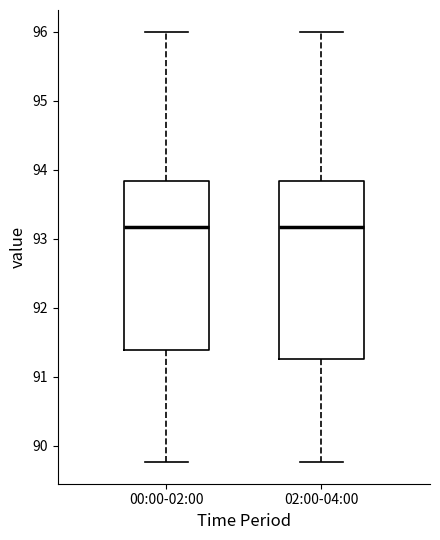

Comparing the boxes themselves (not the whiskers), which one is the tallest?

02:00-04:00